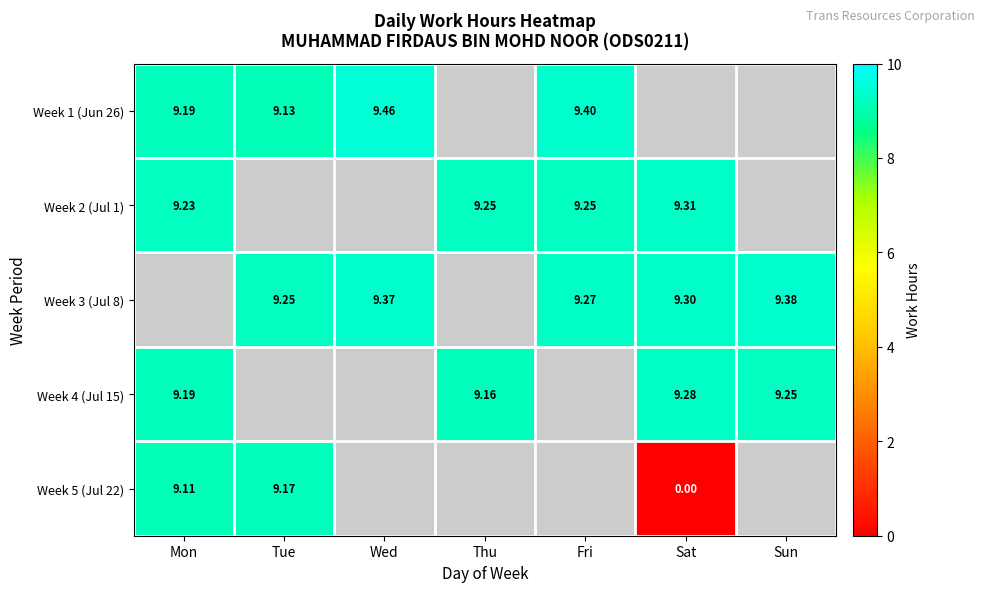

Is the value of Week 1 (Jun 26) at Wed greater than the value of Week 2 (Jul 1) at Fri?

Yes